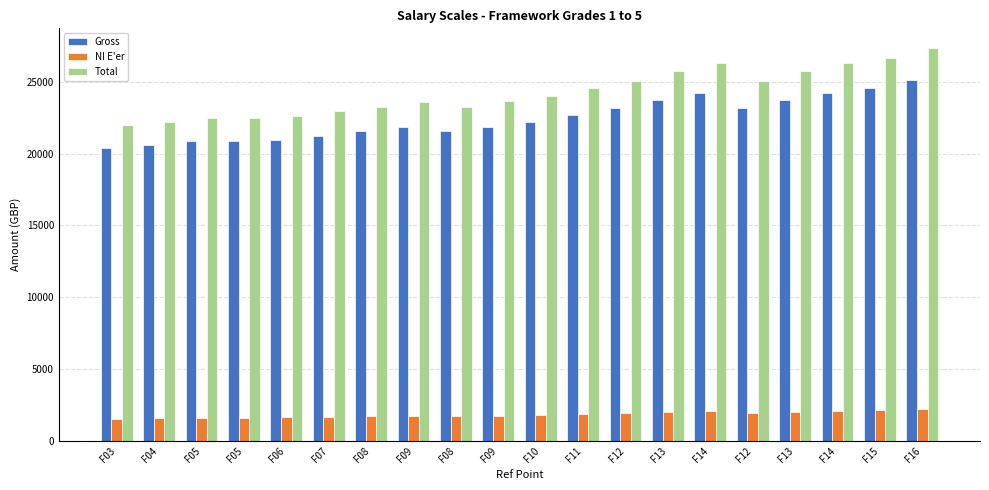

Which has a higher value, F12 or F08?

F12